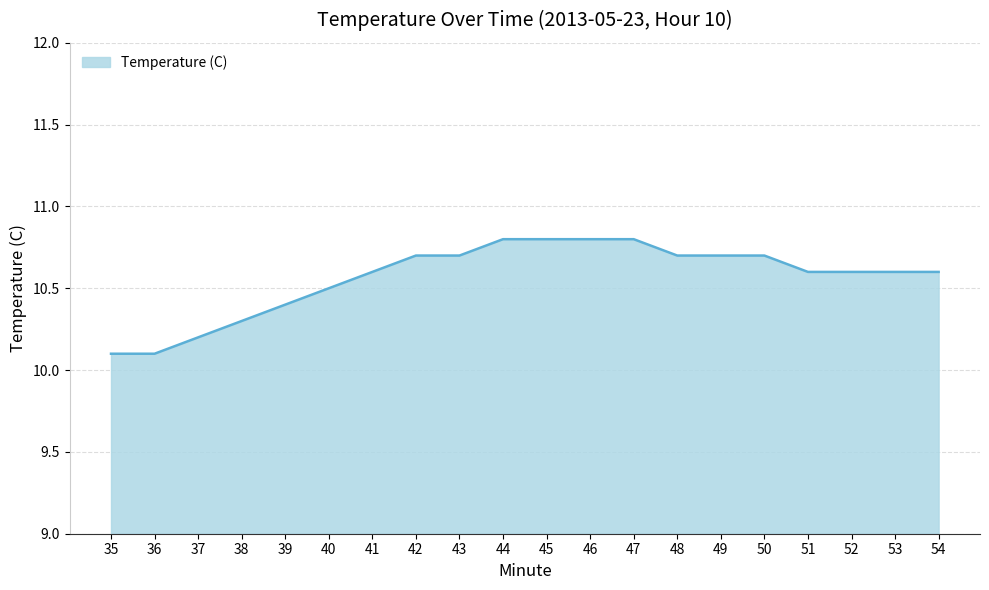

What is the smallest value displayed?

10.1